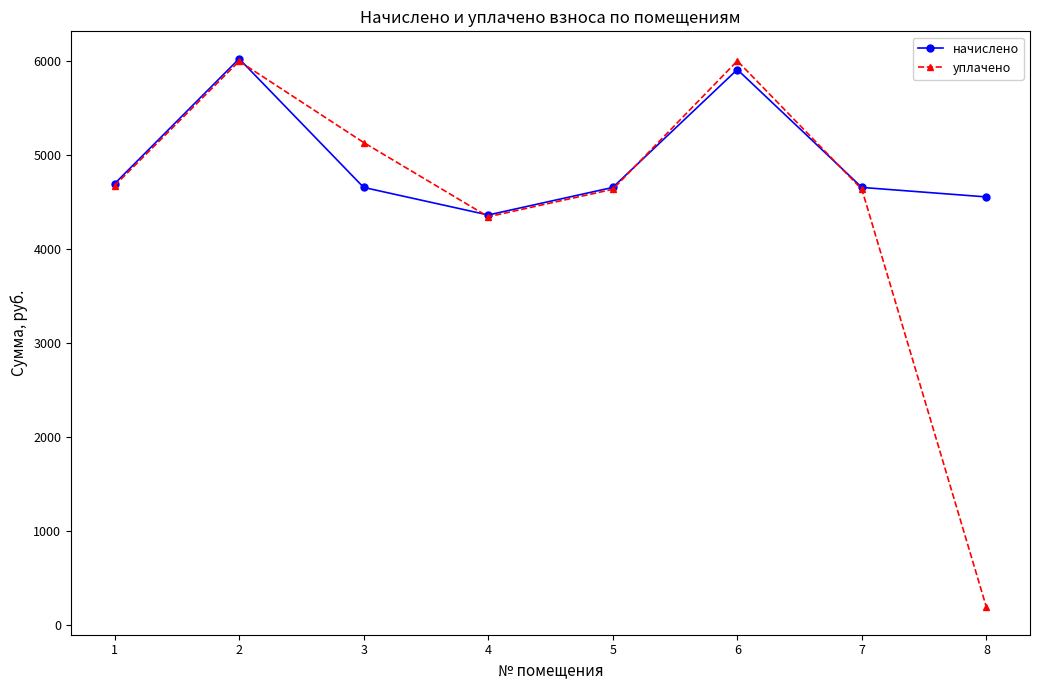

What is the spread (max minus min) of values at 2?

25.8